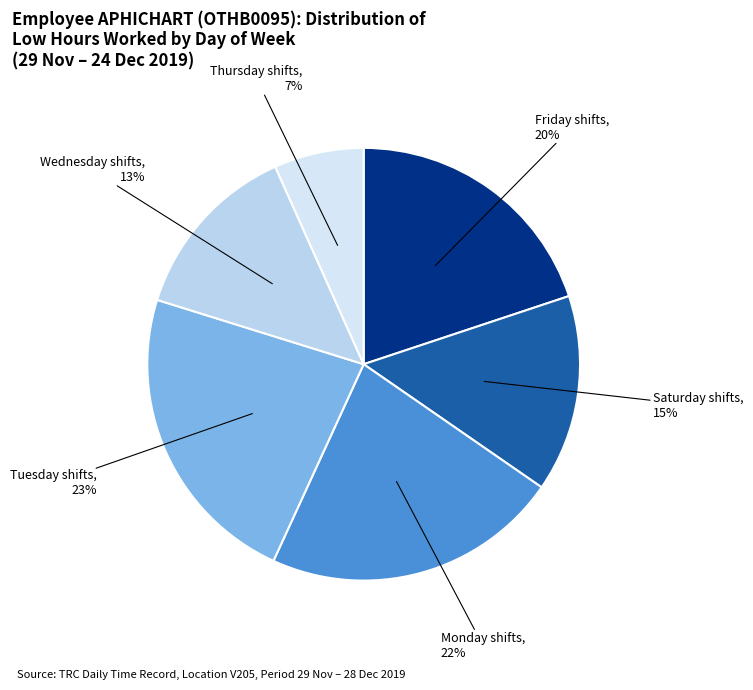

The Friday shifts slice represents 20% of the pie. True or false?

True